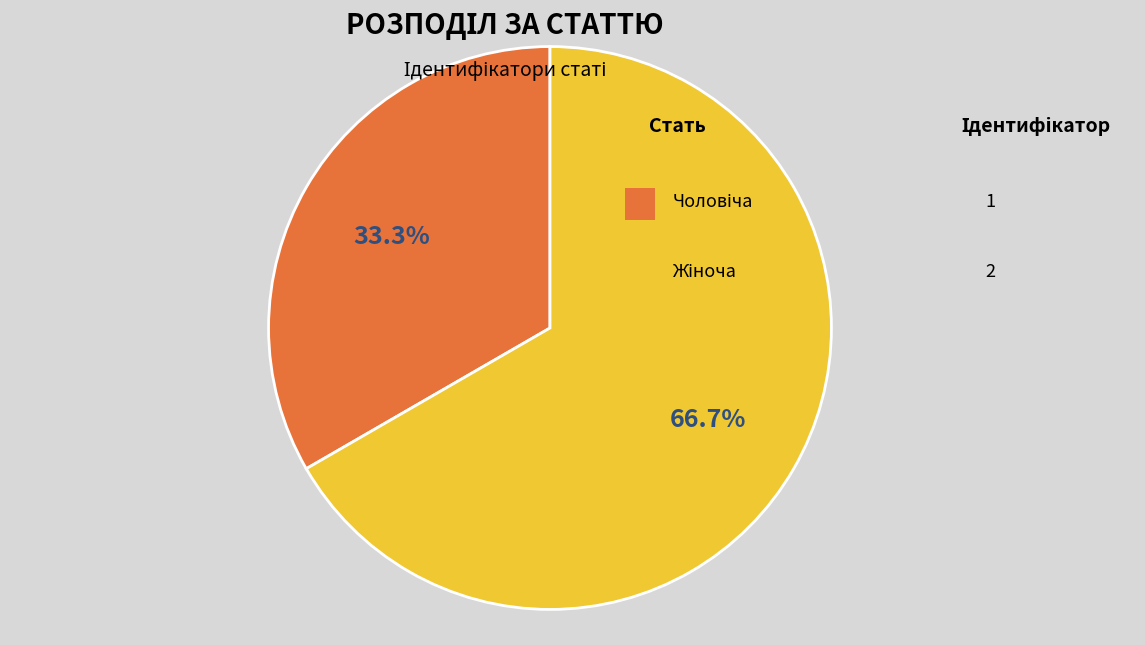

Does any single category account for the majority?

Yes